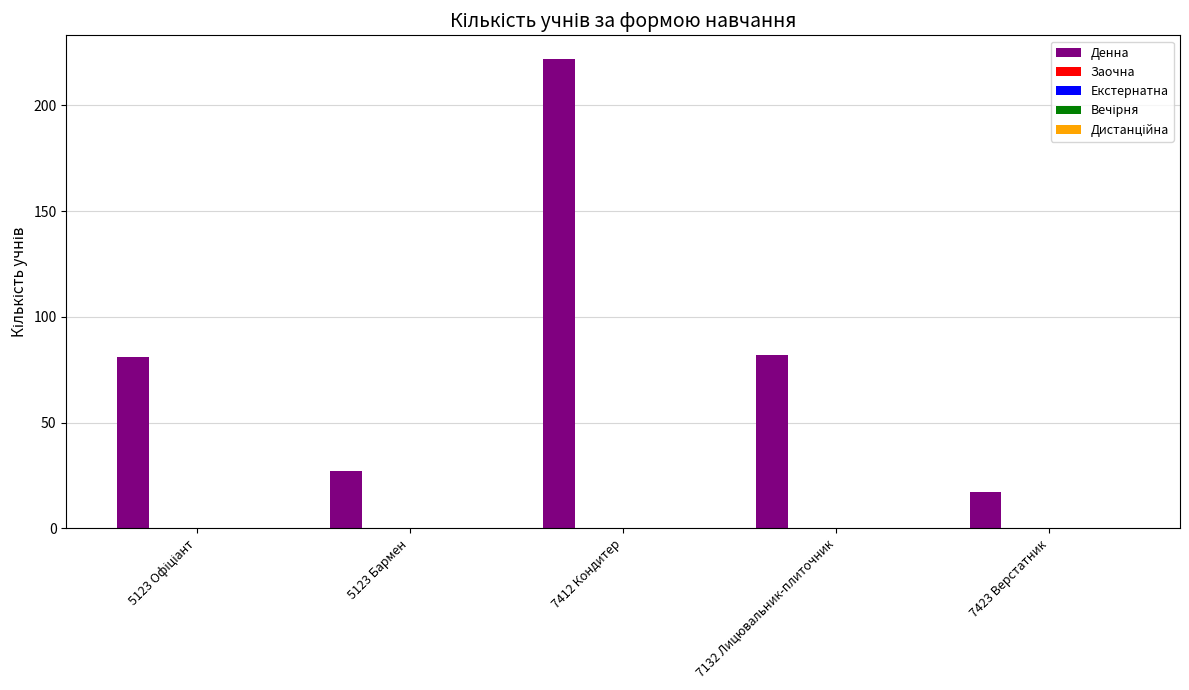

What is the greatest value displayed?

222